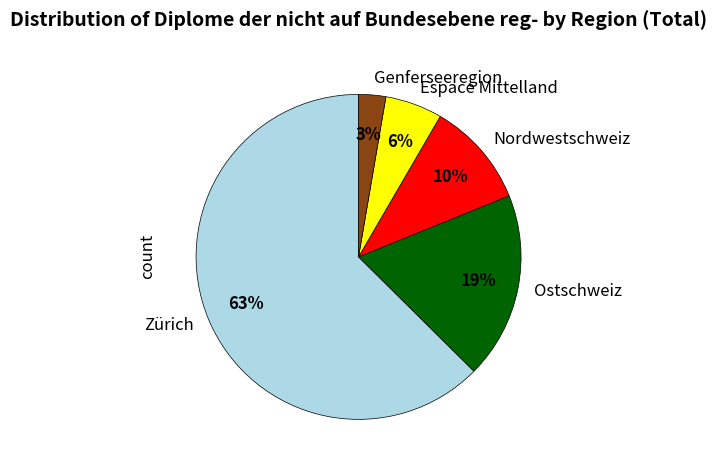

To the nearest percent, what portion does Ostschweiz represent?

19%